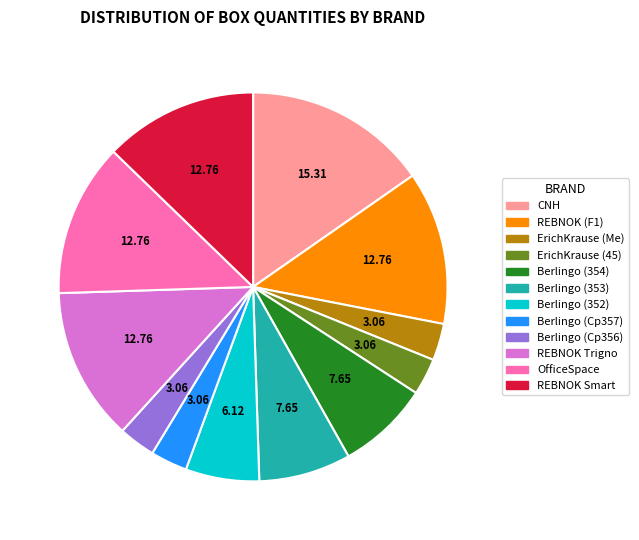

Is there any slice that represents more than half of the pie?

No